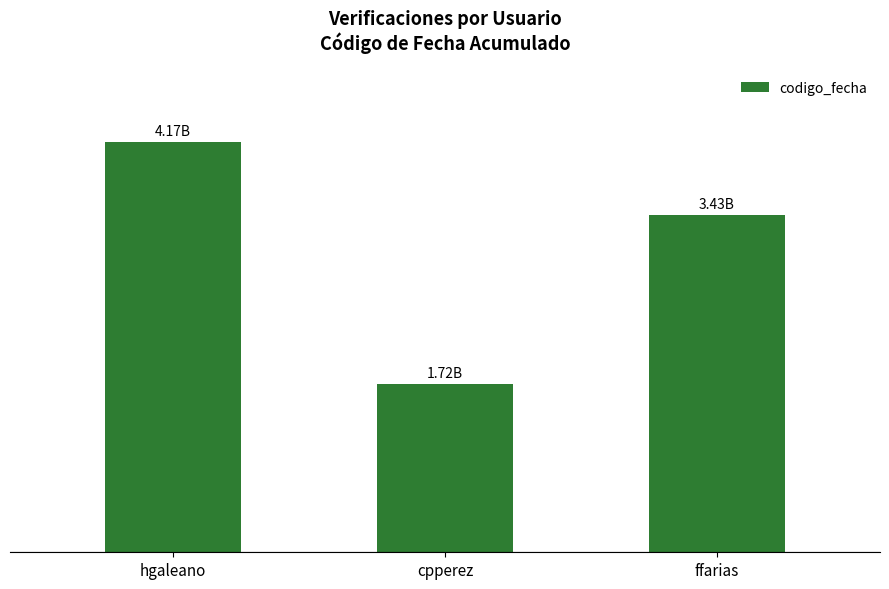

What is the change in value from hgaleano to cpperez?

-2454378435